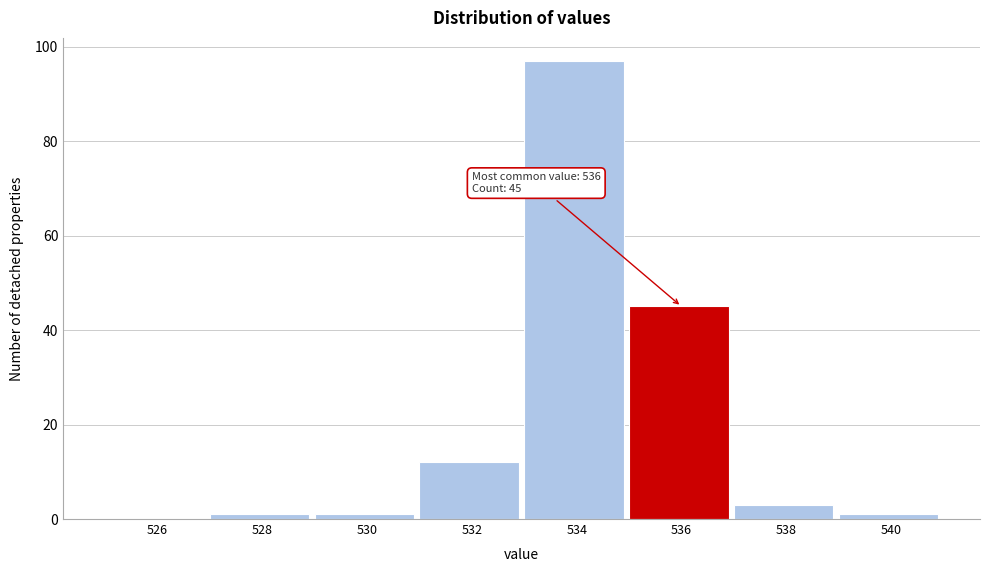

Reading left to right, transcribe all the data shown in this chart.

526=0	528=1	530=1	532=12	534=97	536=45	538=3	540=1